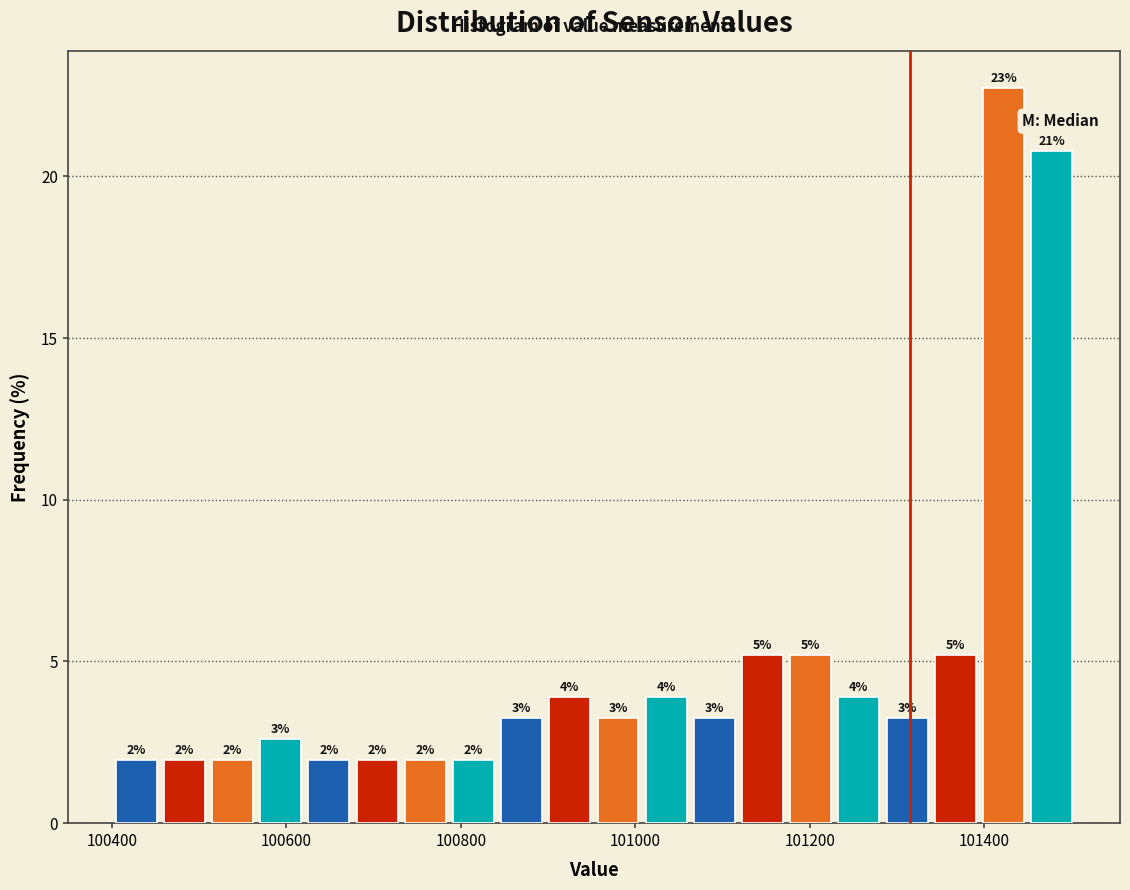

Read against the x-axis, roughly where is the centre of the tallest bar?

101420